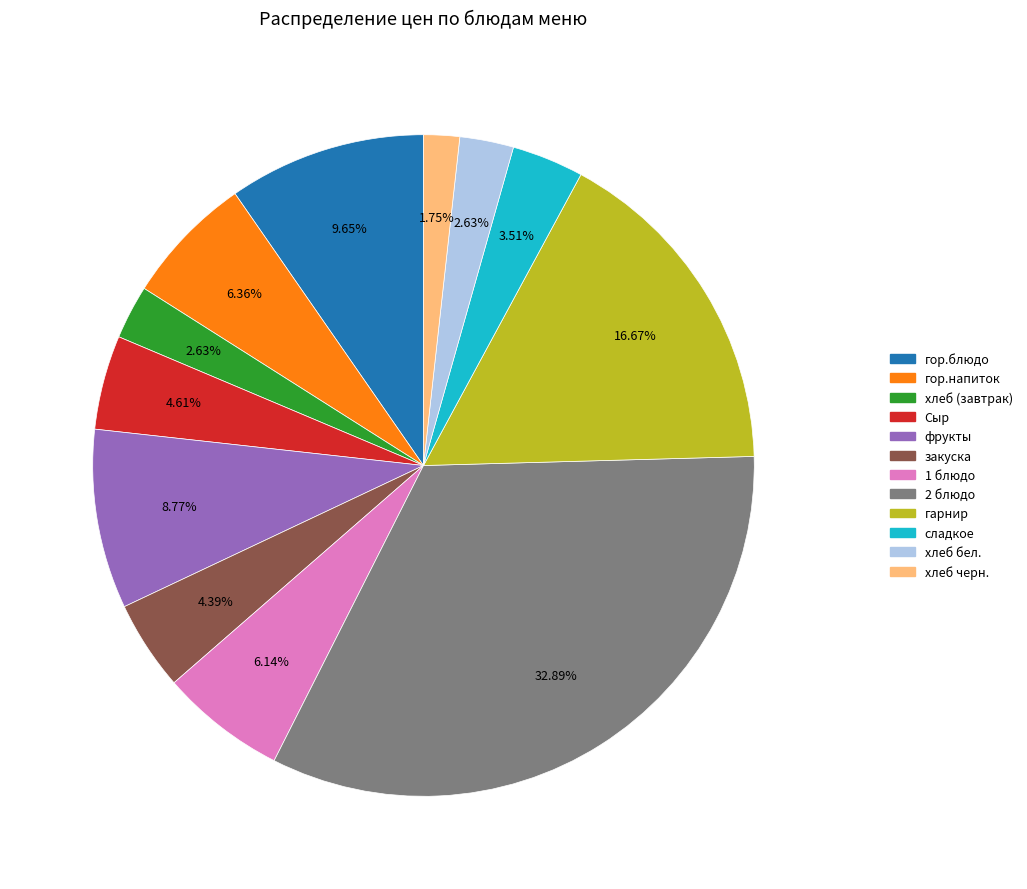

Which has a higher value, сладкое or 1 блюдо?

1 блюдо